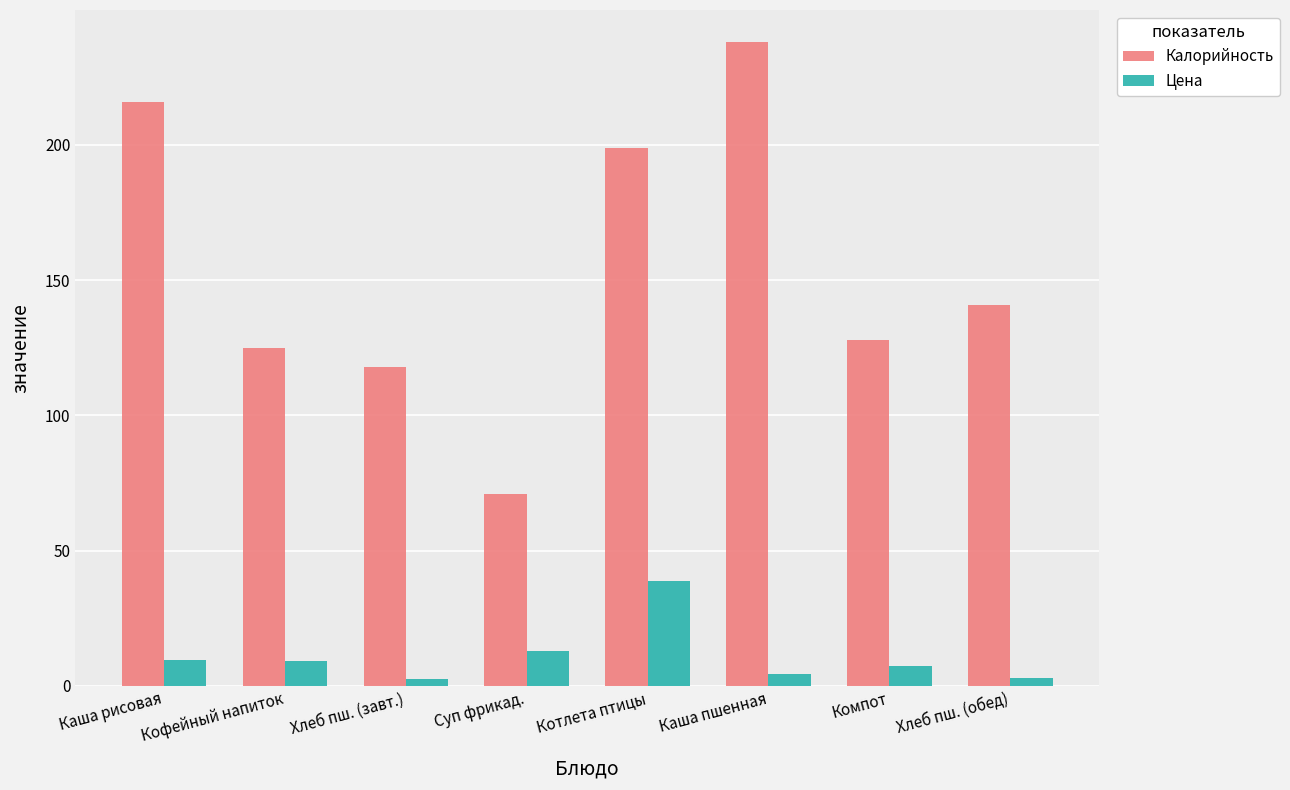

At which label does Цена reach its peak?

Котлета птицы